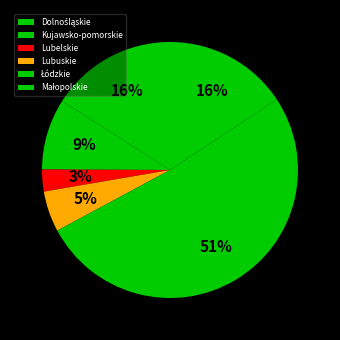

Approximately how many times larger is the value at Kujawsko-pomorskie compared to Małopolskie?

0.6